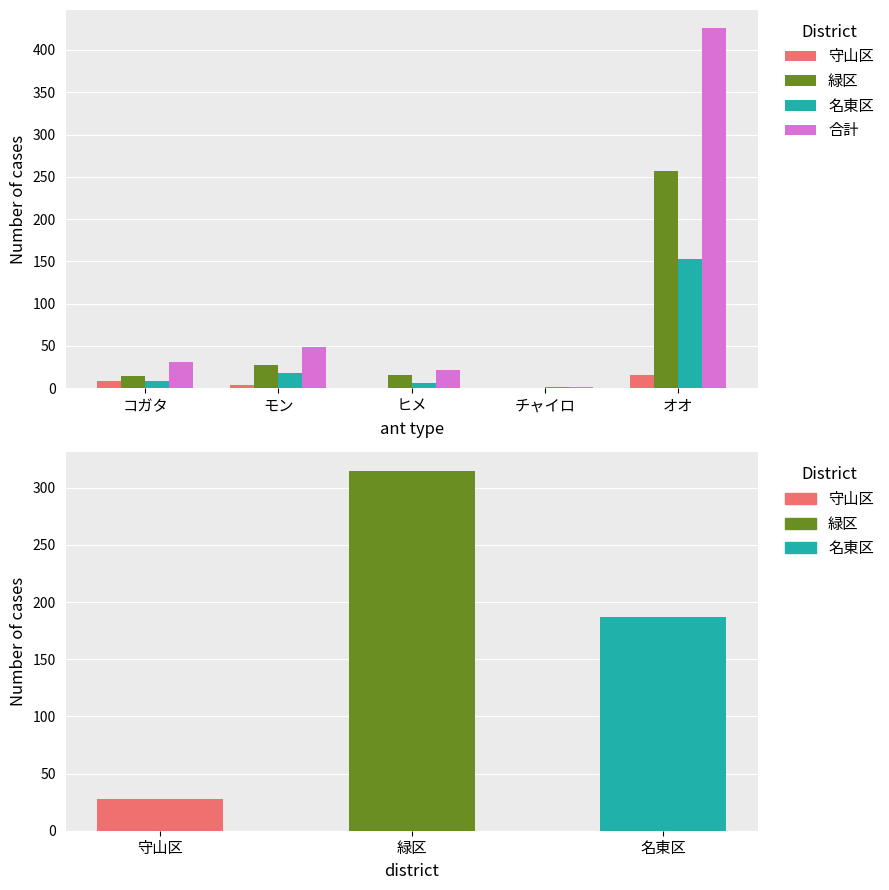

List the labels in order of 守山区 value, largest first.

オオ, コガタ, モン, ヒメ, チャイロ